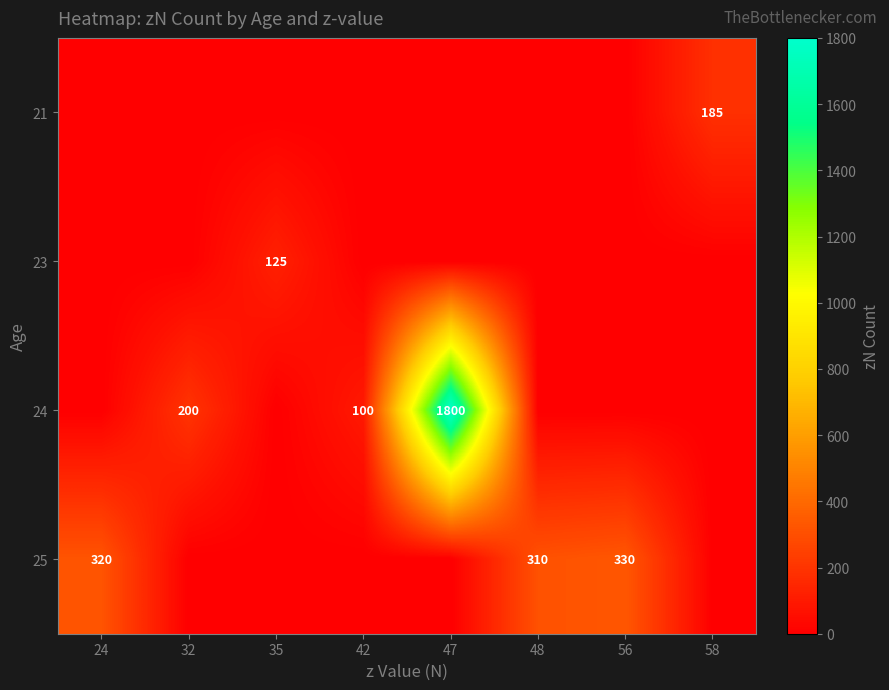

The 24 series shows 200 at 32. True or false?

True